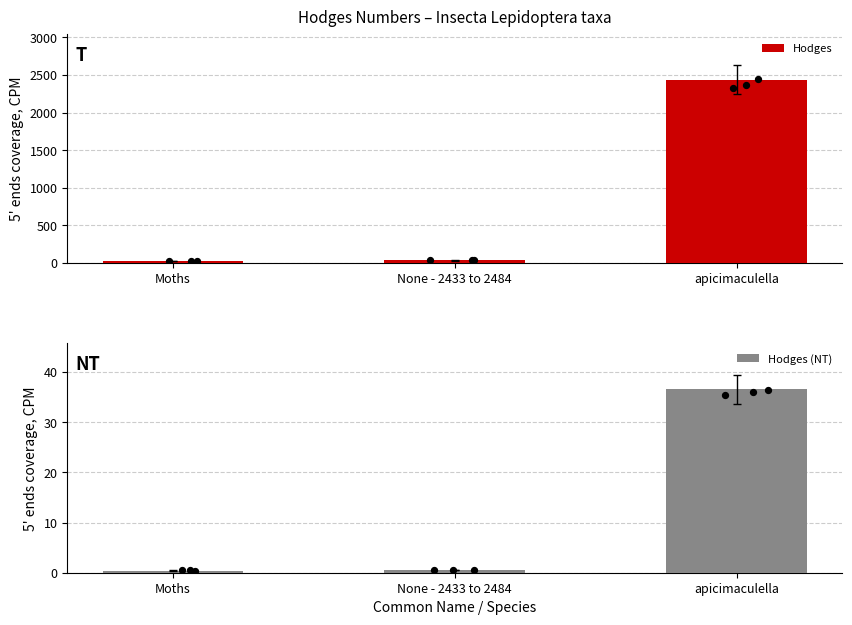

What is the total value across all series at None - 2433 to 2484?

36.6